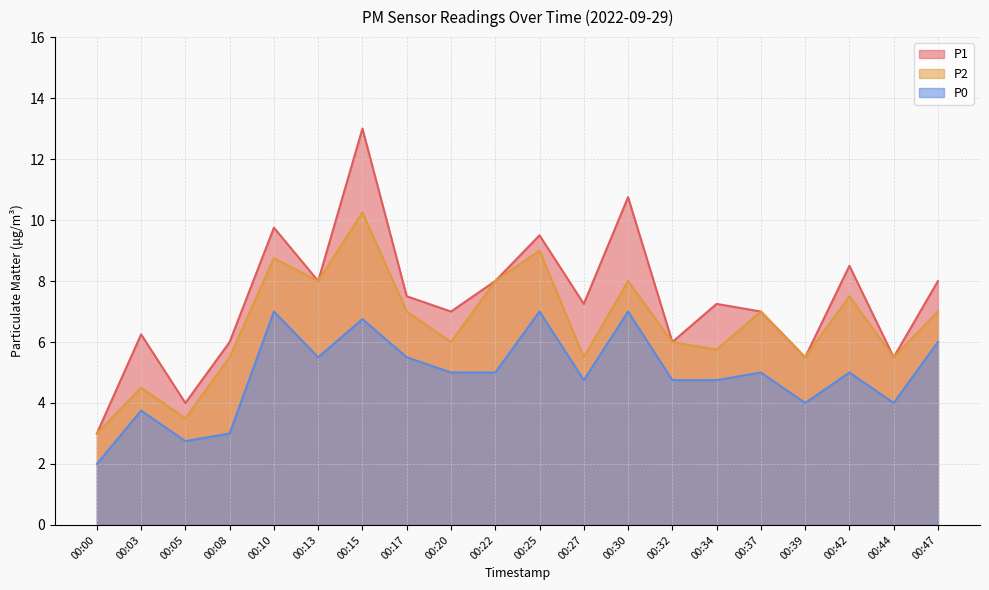

Where does the P1 series first go above 7?

00:10